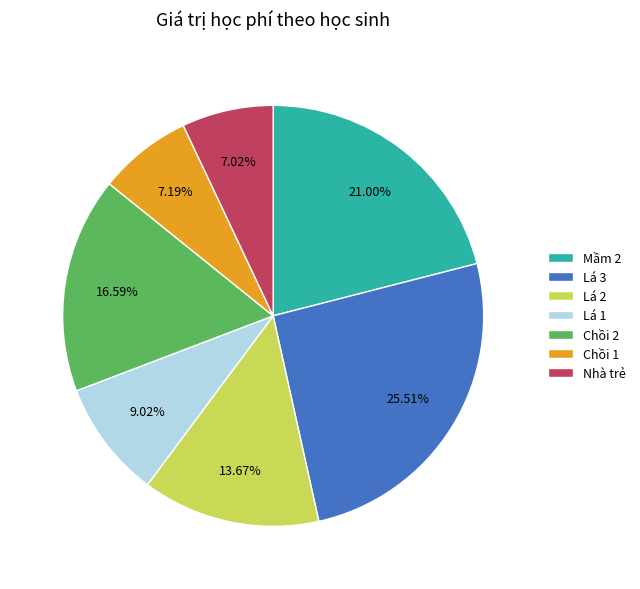

Is the sum of Chồi 2 and Chồi 1 greater than half?

No